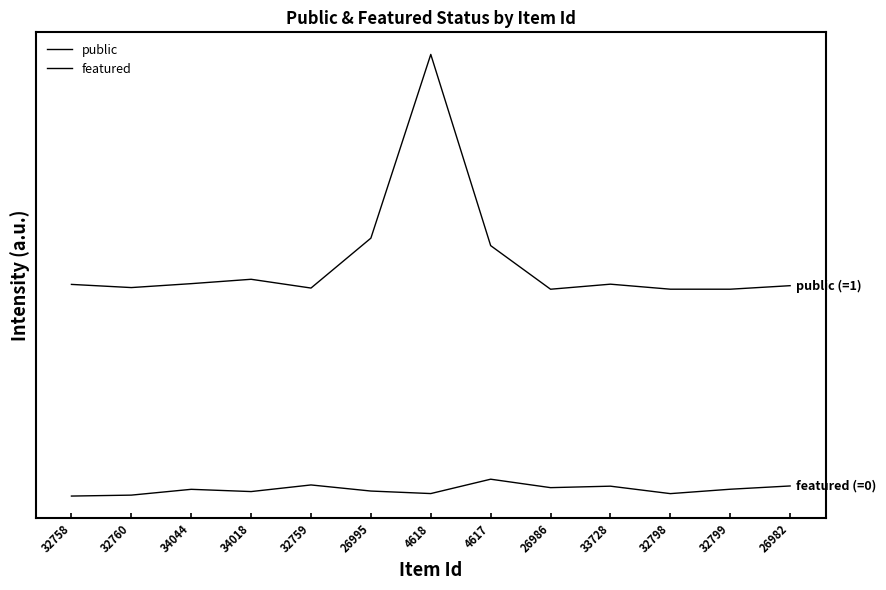

Does the chart have visible grid lines?

No